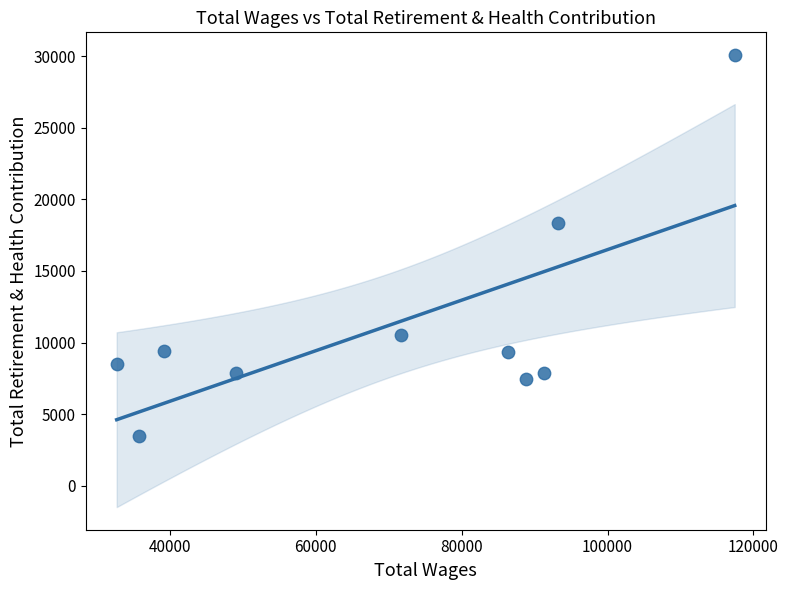

What Y value in the scatter plot is closest to 16776?

18331